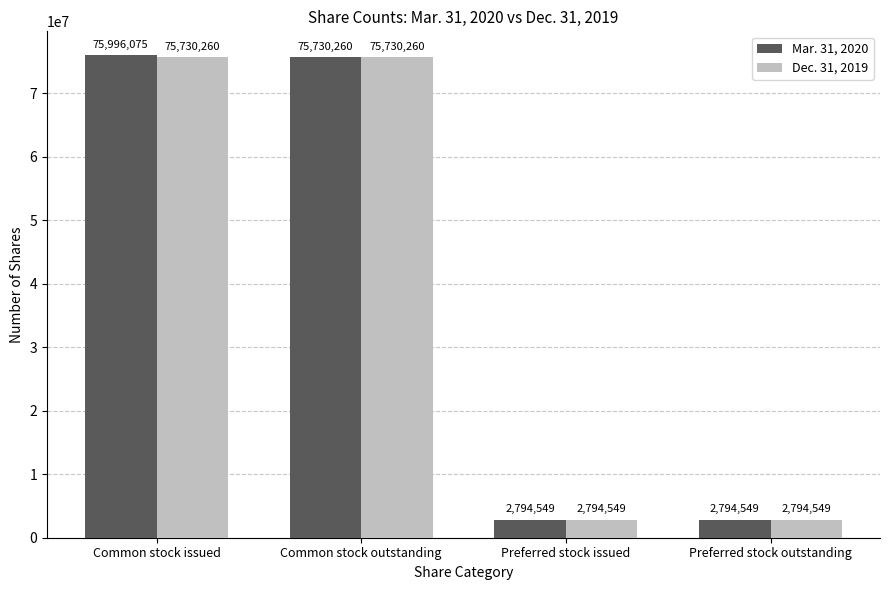

How many groups of bars are there?

4